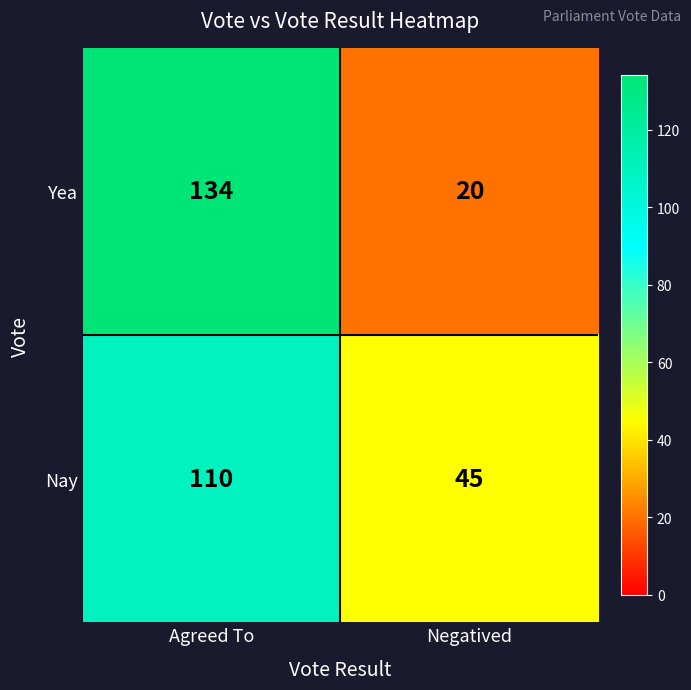

At which category is the sum across all series the highest?

Agreed To